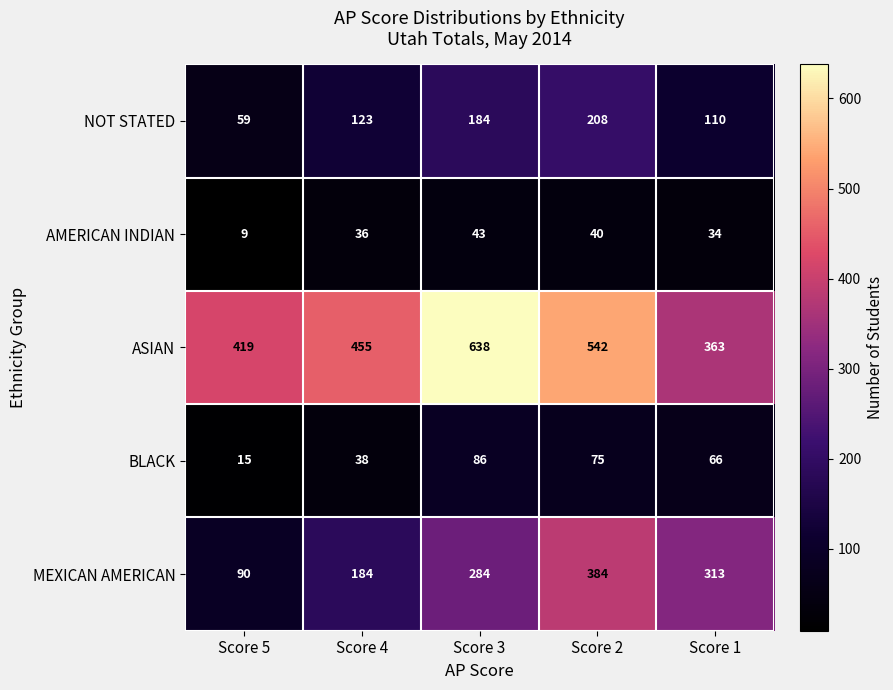

Which series has the widest spread of values?

MEXICAN AMERICAN